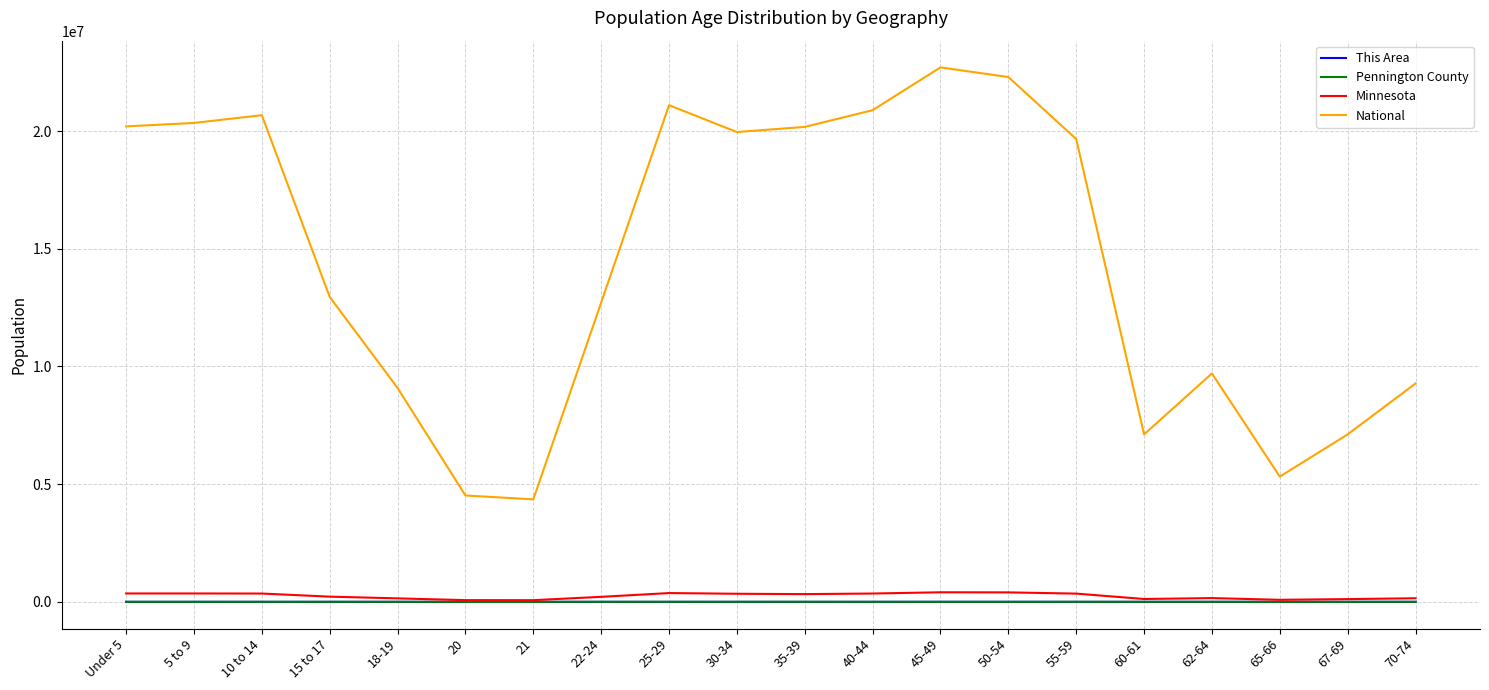

True or false: National and This Area cross at least once.

False